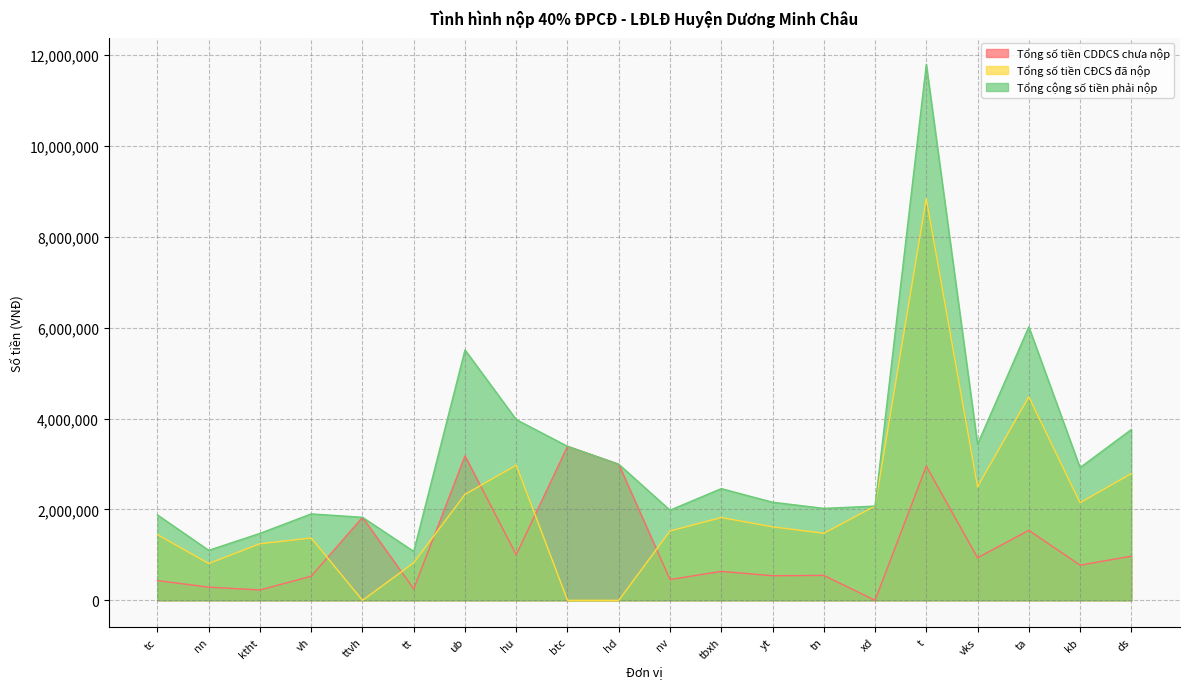

What is the sum of the Tổng cộng số tiền phải nộp values at tbxh and nn?

3559151